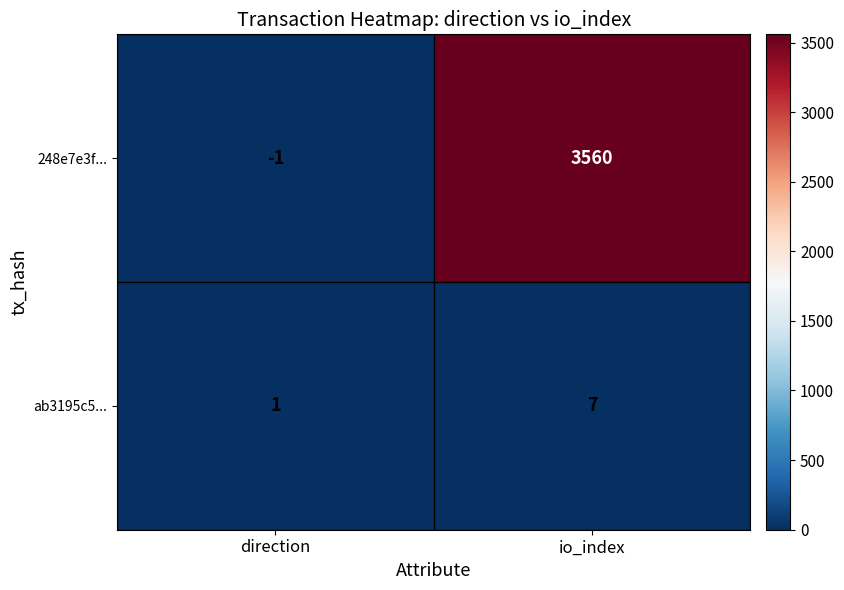

What is the difference between the ab3195c5... values at direction and io_index?

6